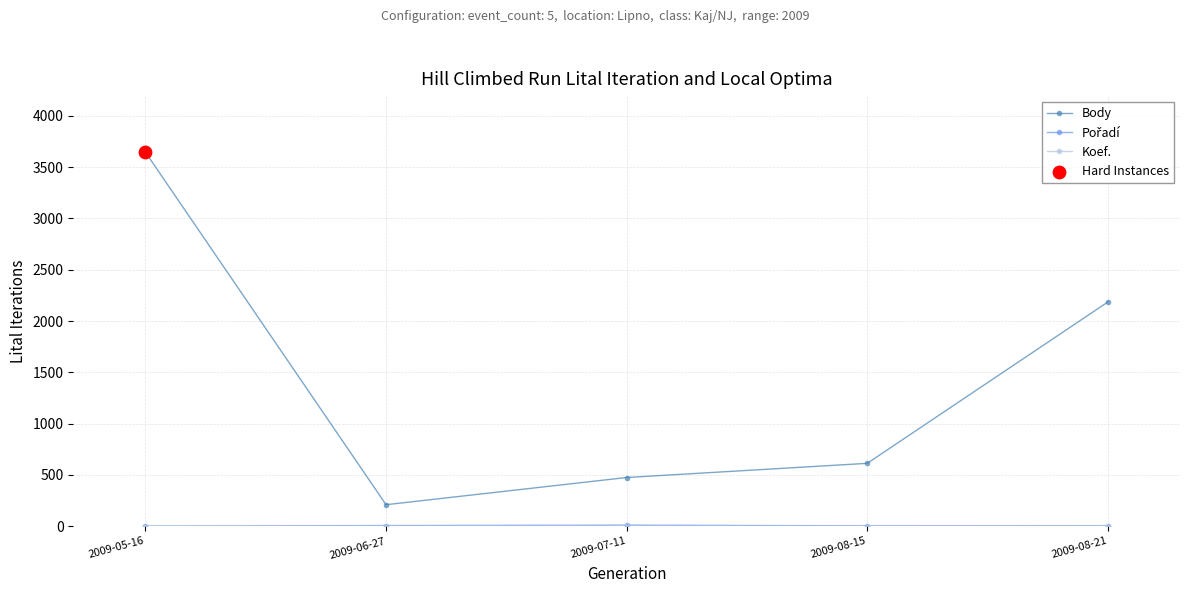

At how many categories does at least one series exceed 164?

5